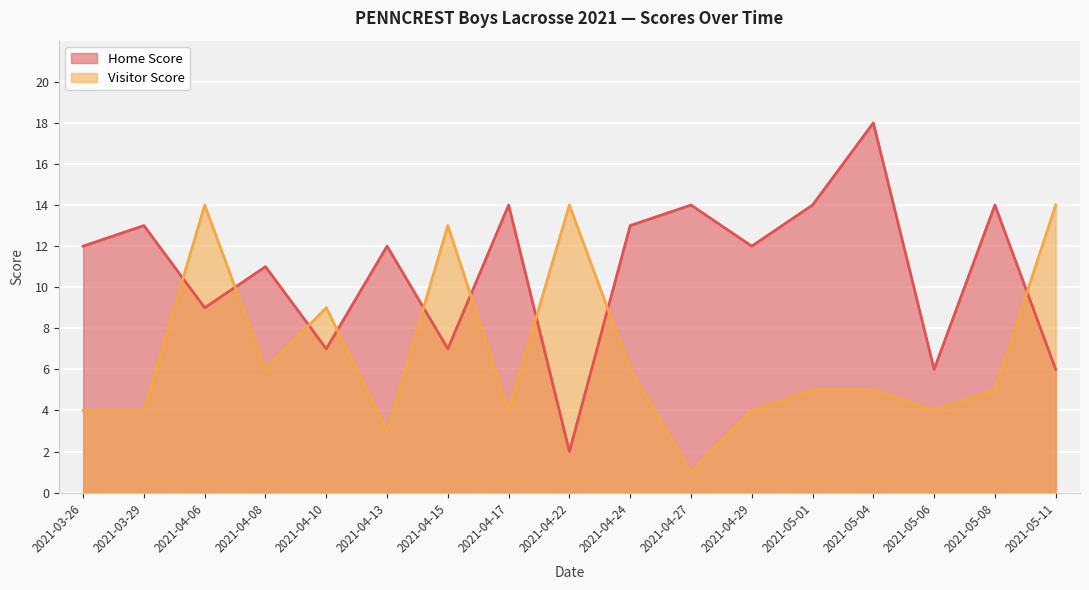

Rank the series at 2021-04-17 from highest to lowest value.

Home Score, Visitor Score